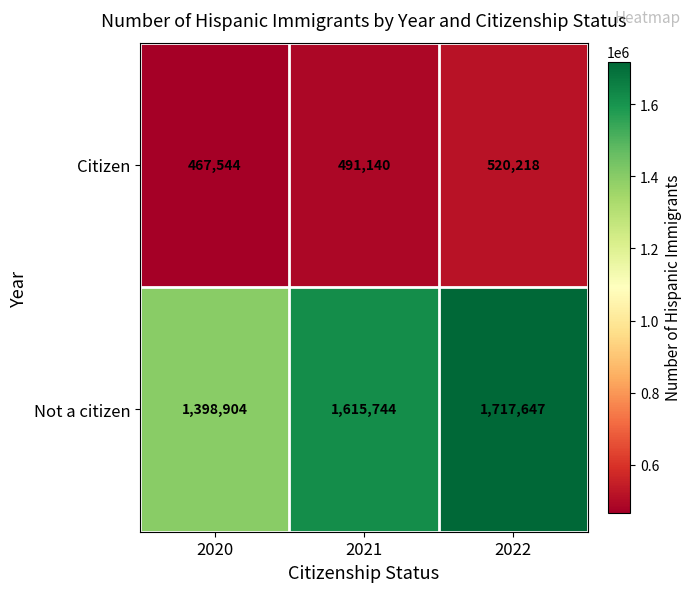

At which category does the chart reach its minimum across all series?

2020